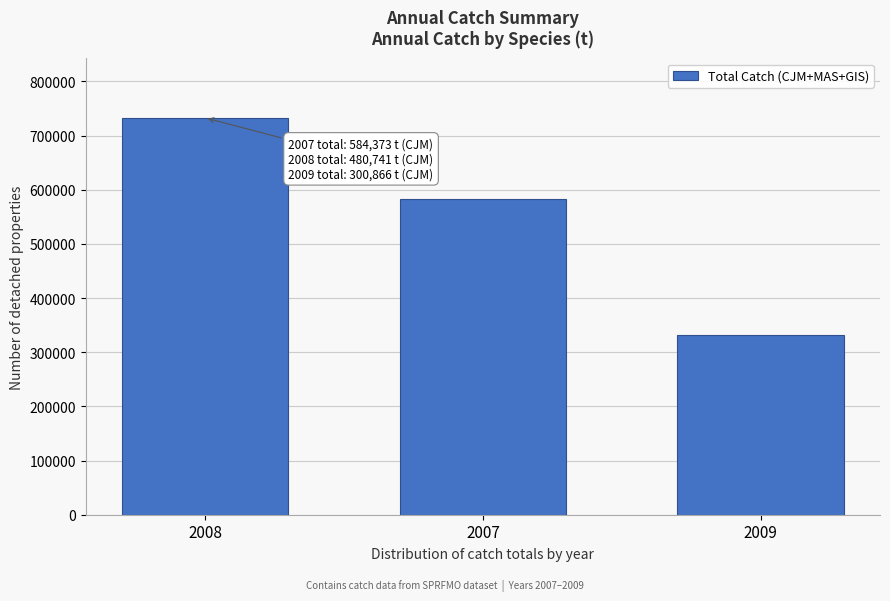

Reading left to right, what are all the values shown in this chart?

2008=732700.1	2007=583609.3	2009=332011.4